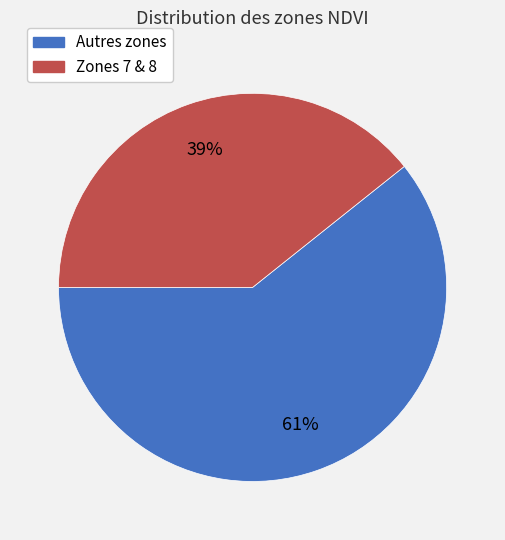

Does any single category account for the majority?

Yes